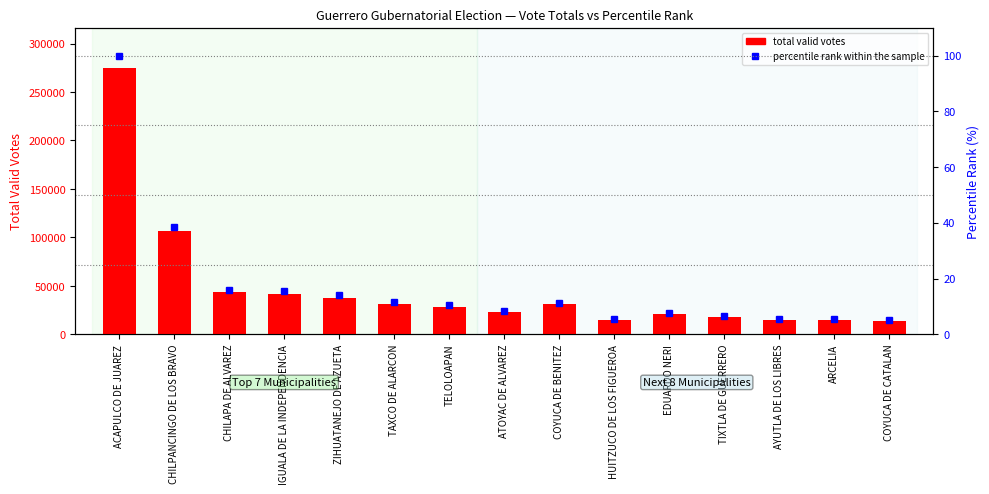

How many data points in total valid votes are less than 28000?

7